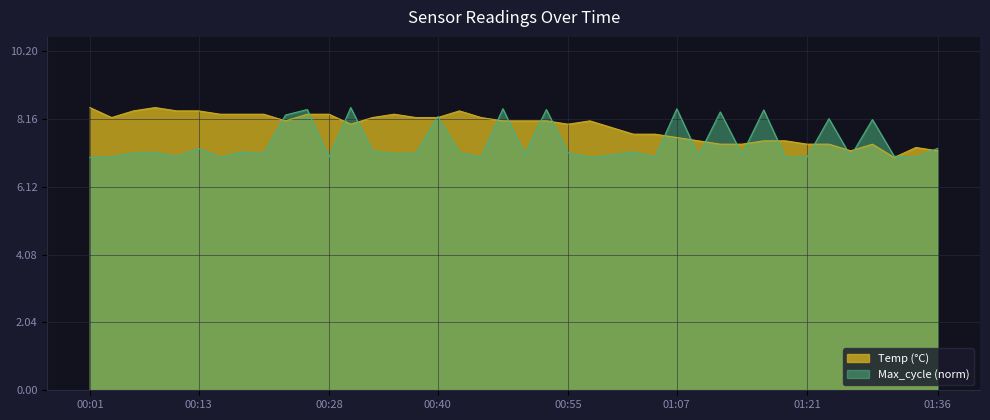

The value at 01:02 is 13.2. True or false?

False